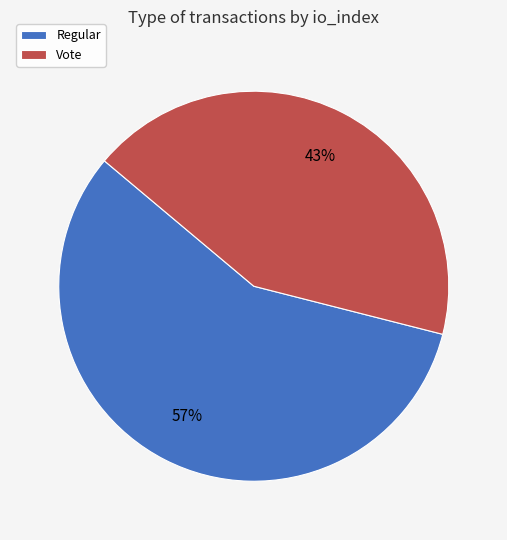

Which category has the smallest portion of the pie?

Vote